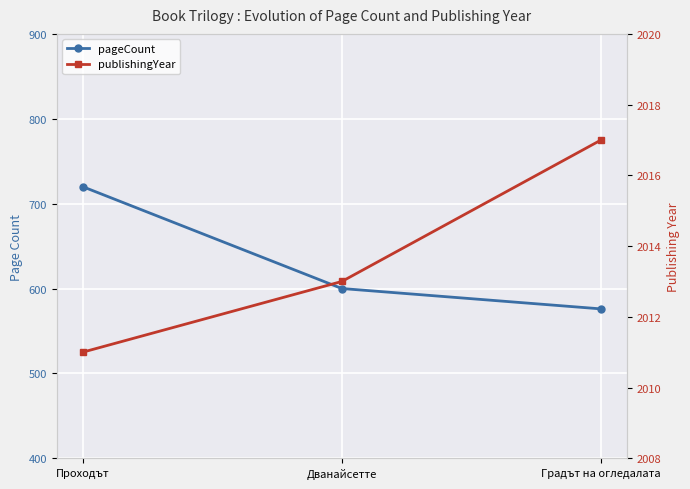

How many pageCount values are between 576 and 720?

3